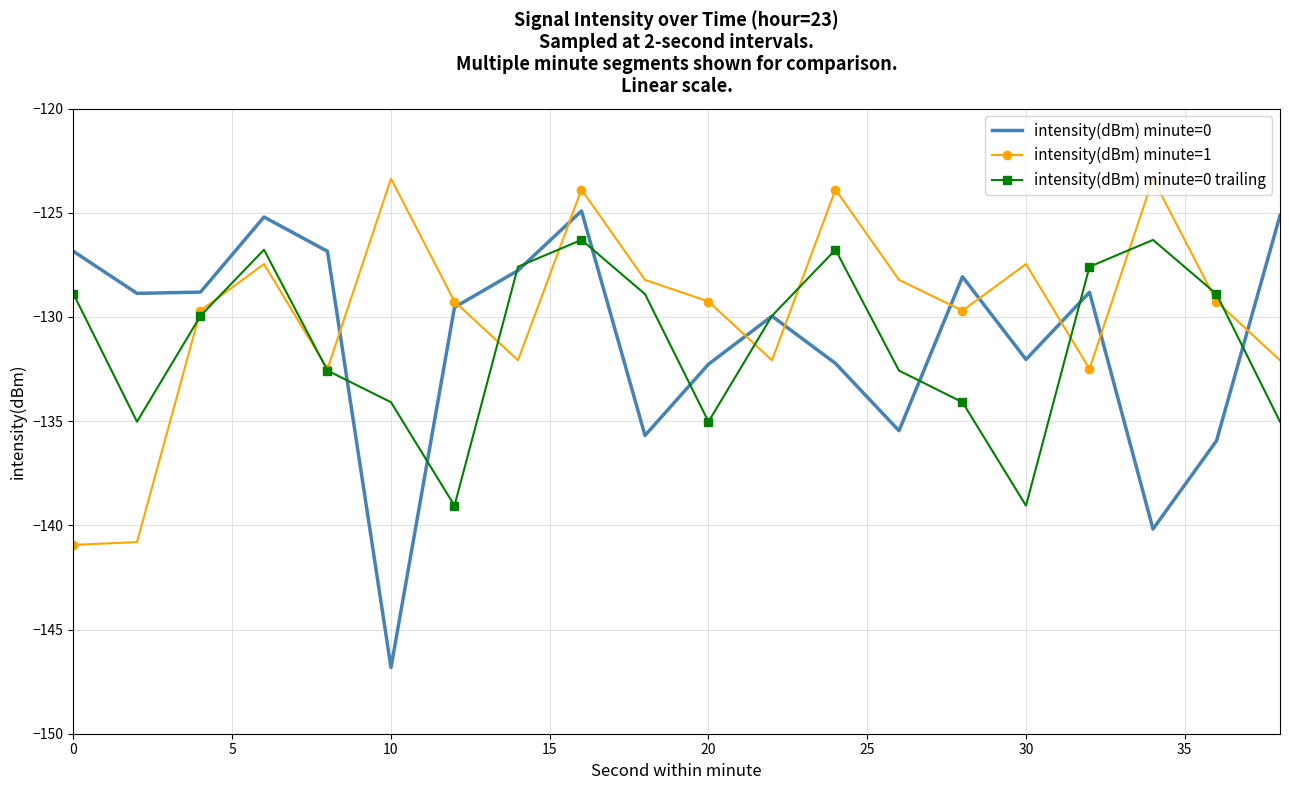

What are all the series names shown in the legend?

intensity(dBm) minute=0, intensity(dBm) minute=1, intensity(dBm) minute=0 trailing